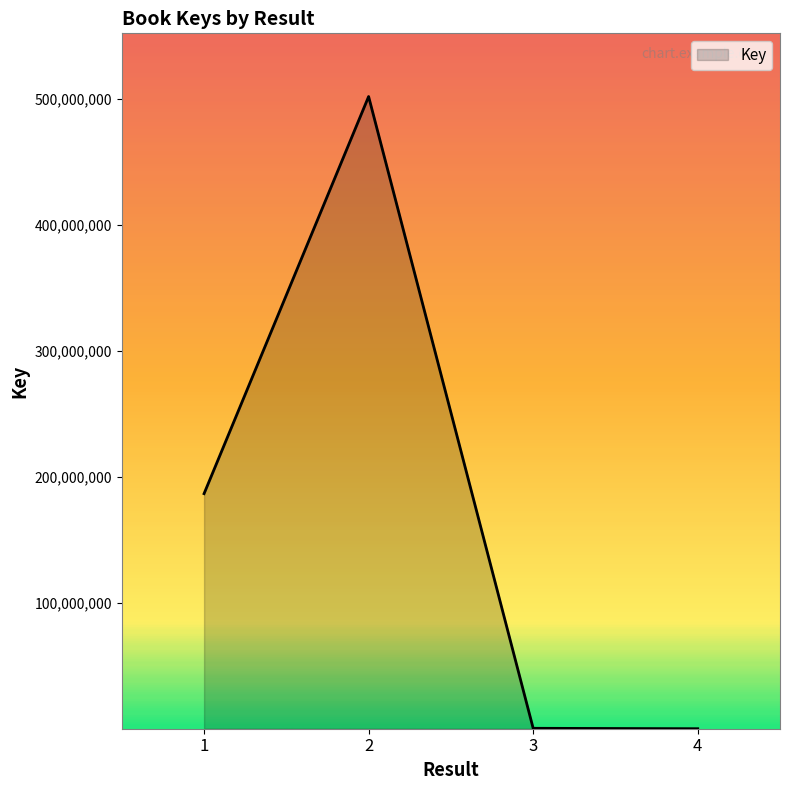

Where is the first local maximum?

2